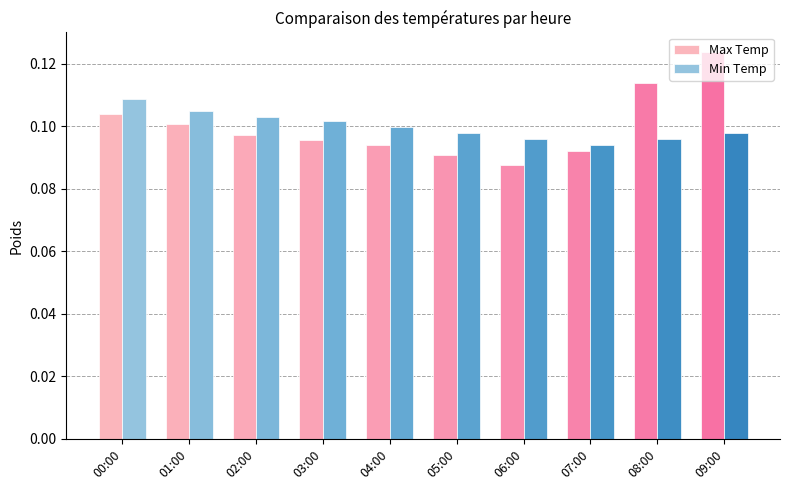

What is the label of the 9th bar from the right?

01:00